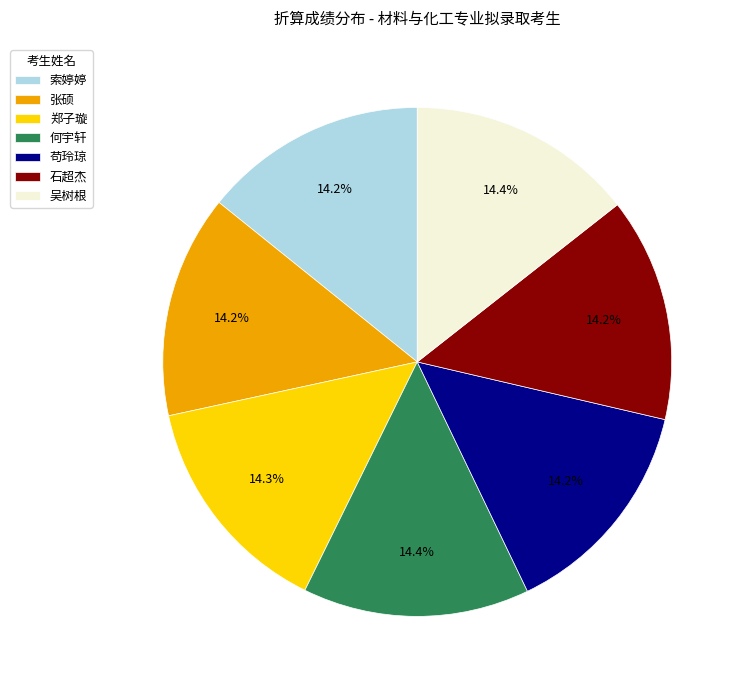

How many segments does this pie chart have?

7